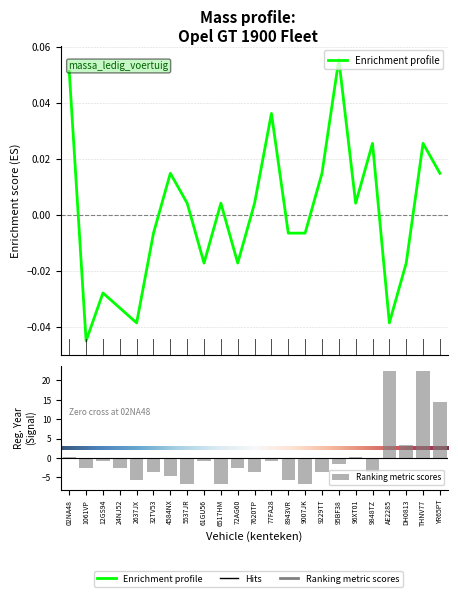

Reading right to left, what are all the values shown in this chart?

YR65PT=0.0	THNV77=0.0	DH0813=-0.0	AE2285=-0.0	9848TZ=0.0	96XT01=0.0	95BF38=0.1	9229TT=0.0	9007JK=-0.0	8943VR=-0.0	77FA28=0.0	7620TP=0.0	72AG60=-0.0	6517HM=0.0	61GU56=-0.0	5537JR=0.0	4584NX=0.0	32TV53=-0.0	2637JX=-0.0	24NJ52=-0.0	12GS94=-0.0	1061VP=-0.0	02NA48=0.1